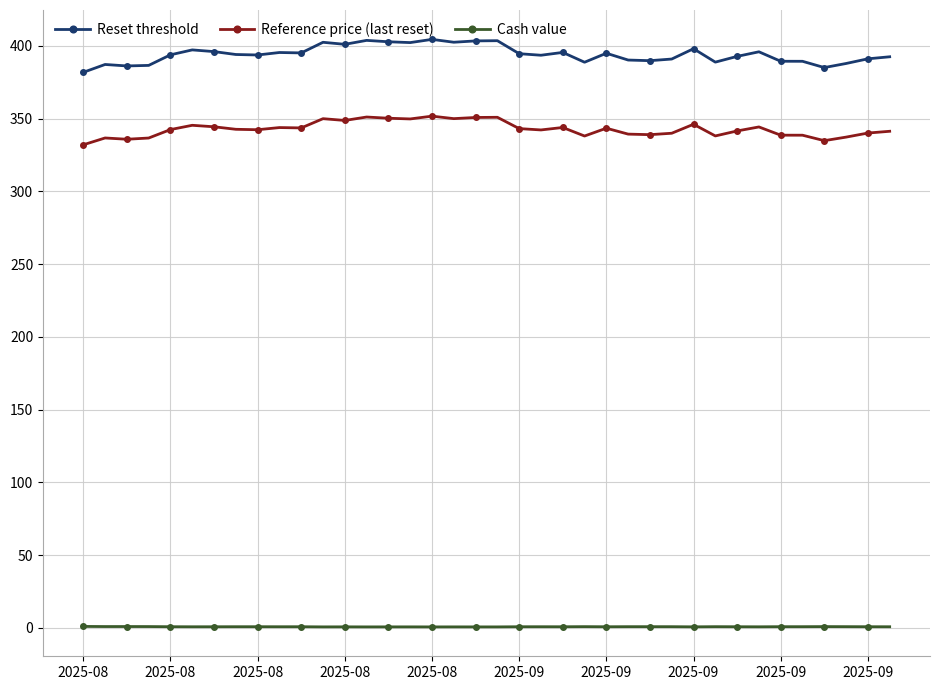

Rank the series by their maximum value, from highest to lowest.

Reset threshold, Reference price (last reset), Cash value